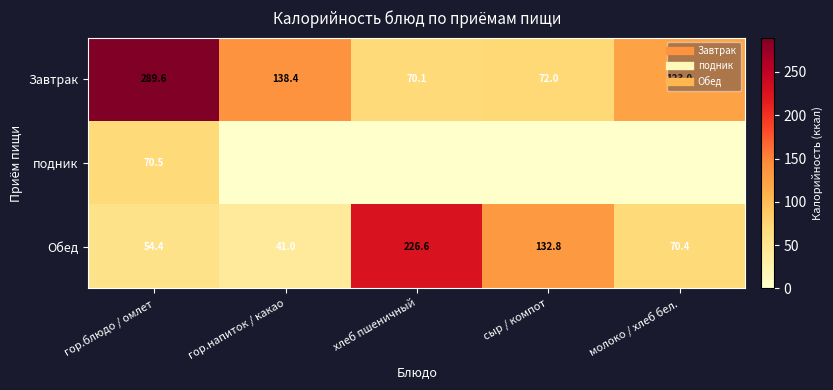

Rank the series by their average value, from highest to lowest.

Завтрак, Обед, подник